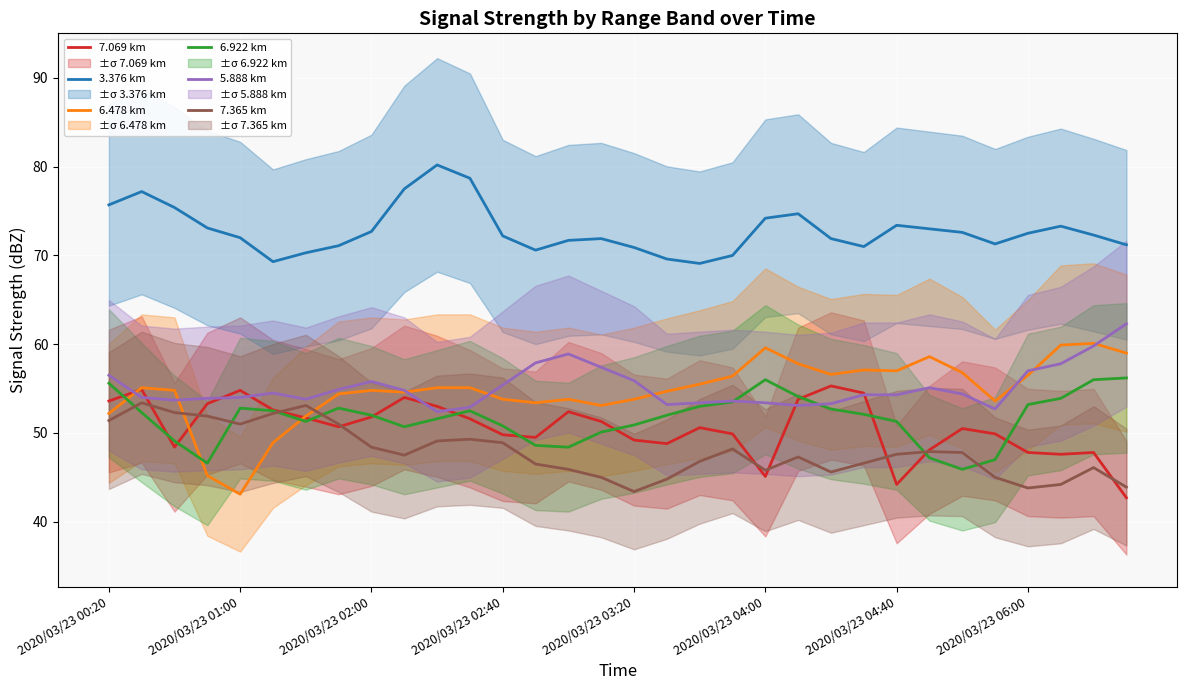

What value does the 3.376 km series have at 2020/03/23 04:40?

73.4